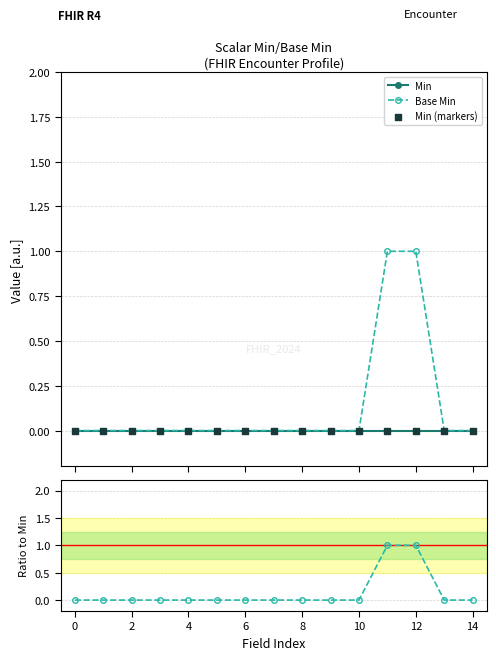

At which category is the sum across all series the highest?

11